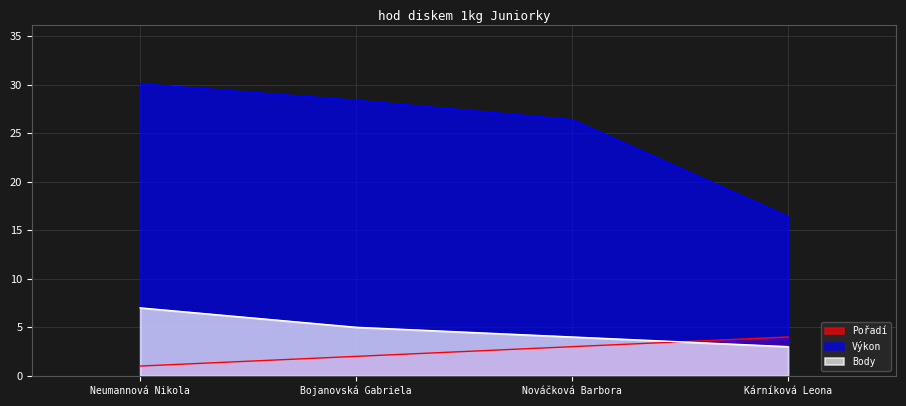

List the labels in order of Body value, smallest first.

Kárníková Leona, Nováčková Barbora, Bojanovská Gabriela, Neumannová Nikola